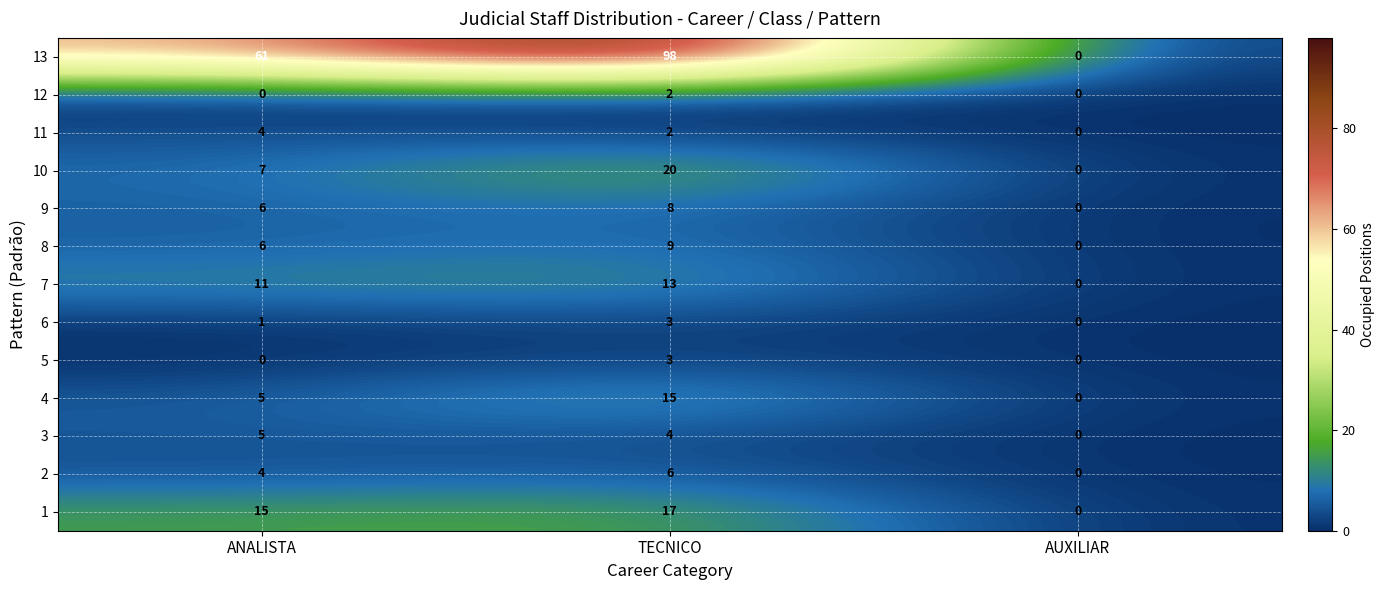

At which category is the sum across all series the highest?

TECNICO